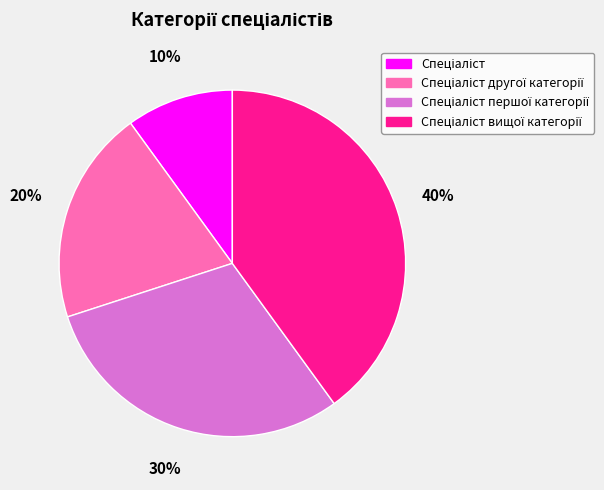

How many slices are in this pie chart?

4